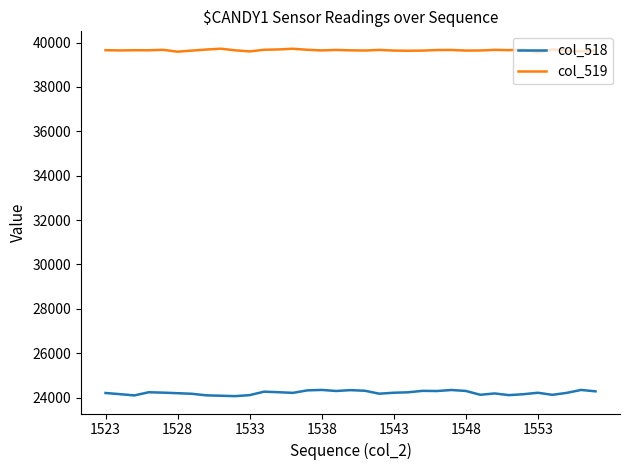

True or false: col_519 has more than 2 interior local peaks.

True